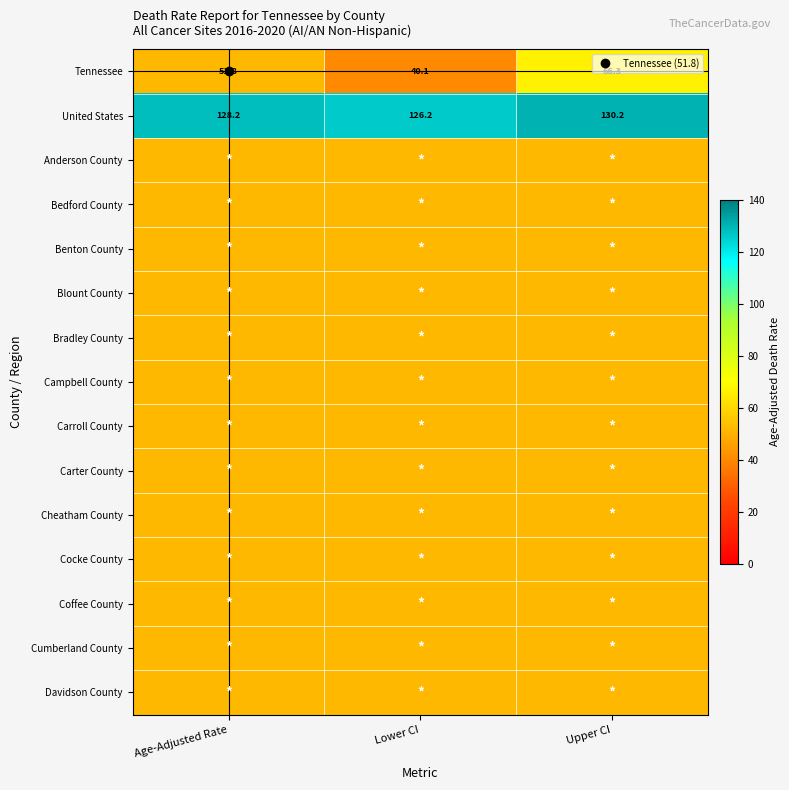

List the labels in order of Carroll County value, largest first.

Age-Adjusted Rate, Lower CI, Upper CI